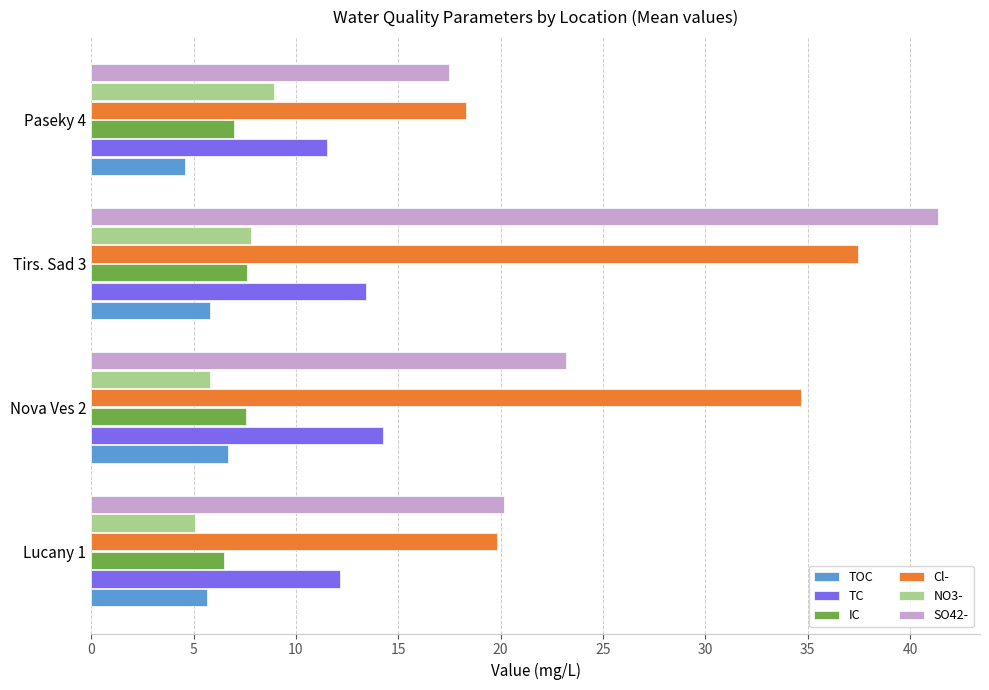

How many data points does each series have?

4